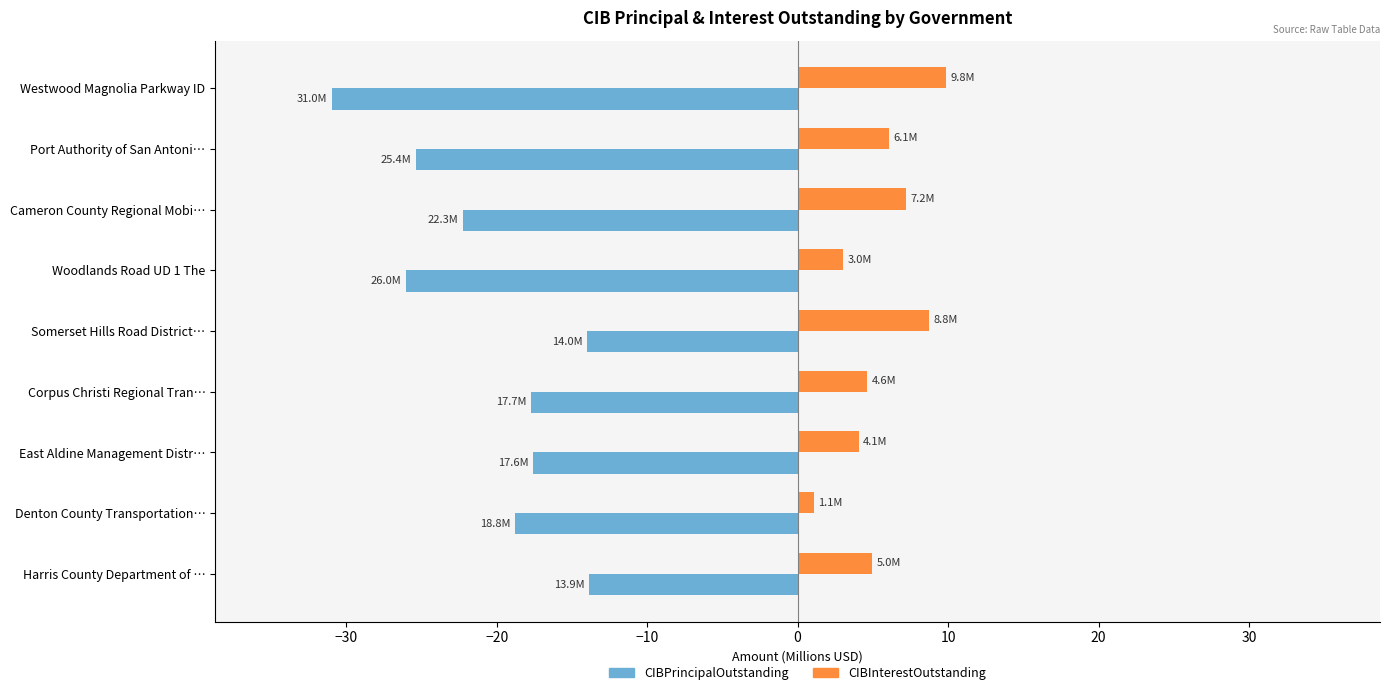

The value of CIBPrincipalOutstanding at Port Authority of San Antoni… is -10.1. True or false?

False